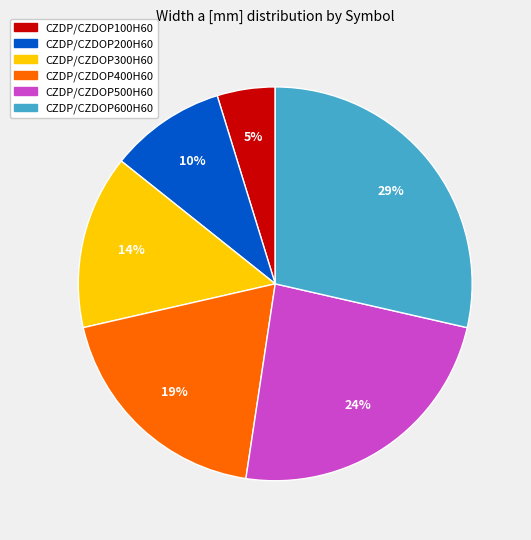

Which category has the smallest portion of the pie?

CZDP/CZDOP100H60